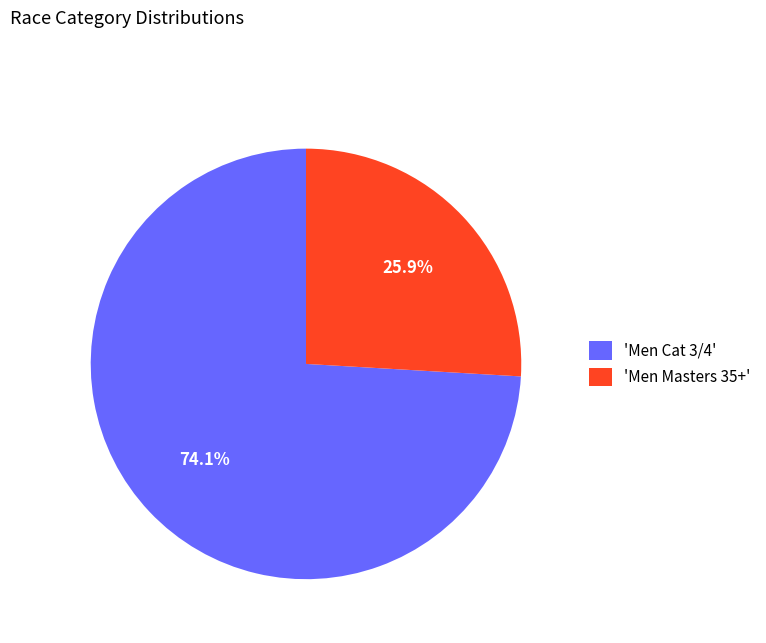

Rank the categories by value from highest to lowest.

'Men Cat 3/4', 'Men Masters 35+'